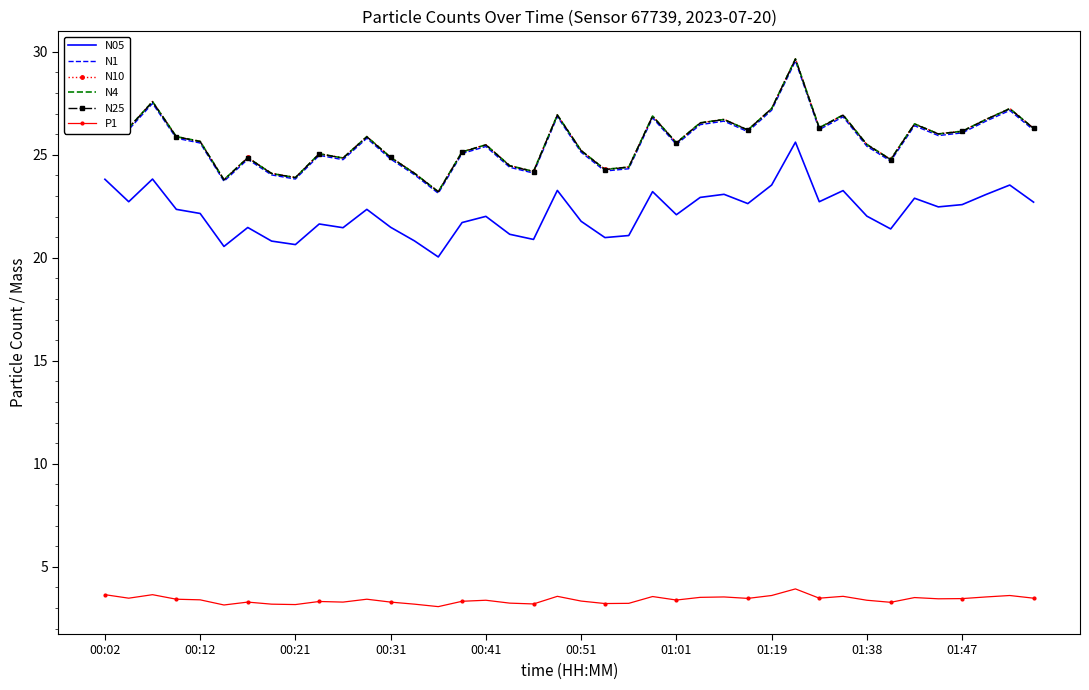

How many categories are shown in the chart?

40